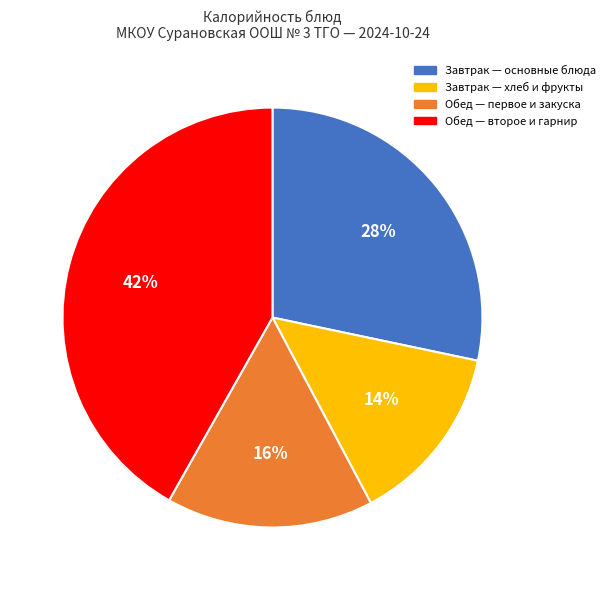

Is there a majority slice in this chart?

No